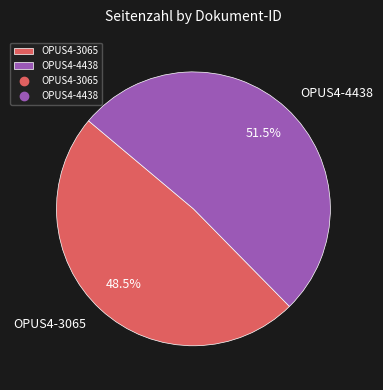

To the nearest percent, what is the difference between the largest and smallest slice percentages?

3%